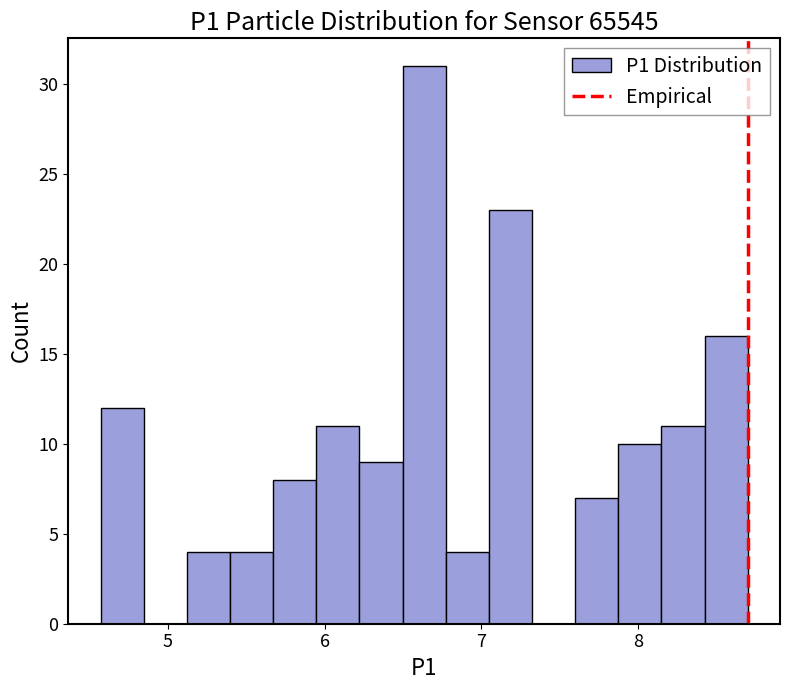

Read against the x-axis, roughly where is the centre of the tallest bar?

6.6